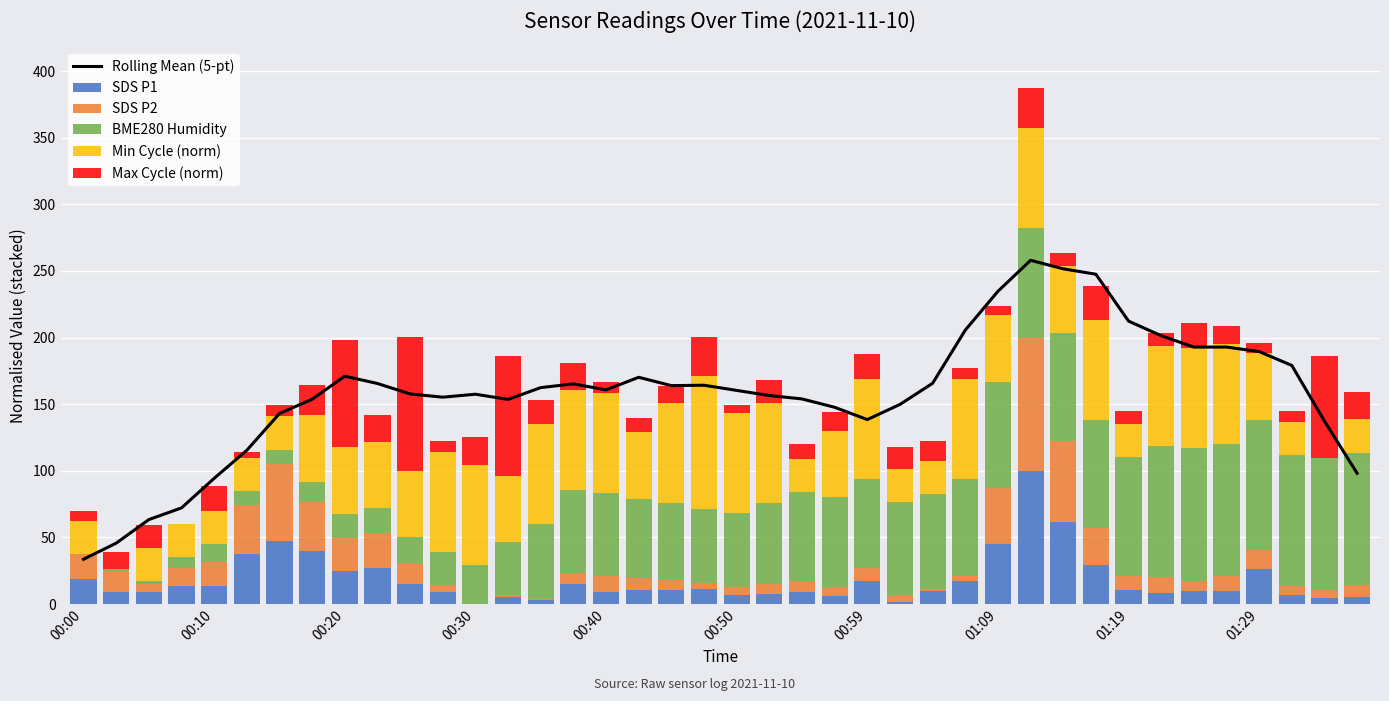

How many series are shown in this chart?

6